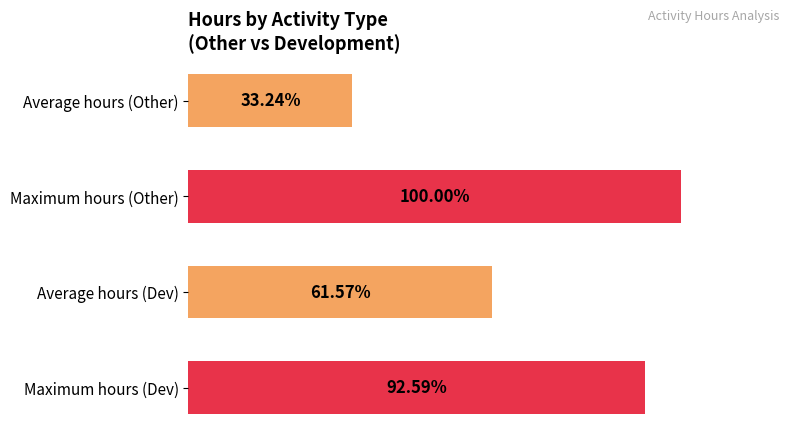

Are the bars grouped side by side (vs. stacked)?

No